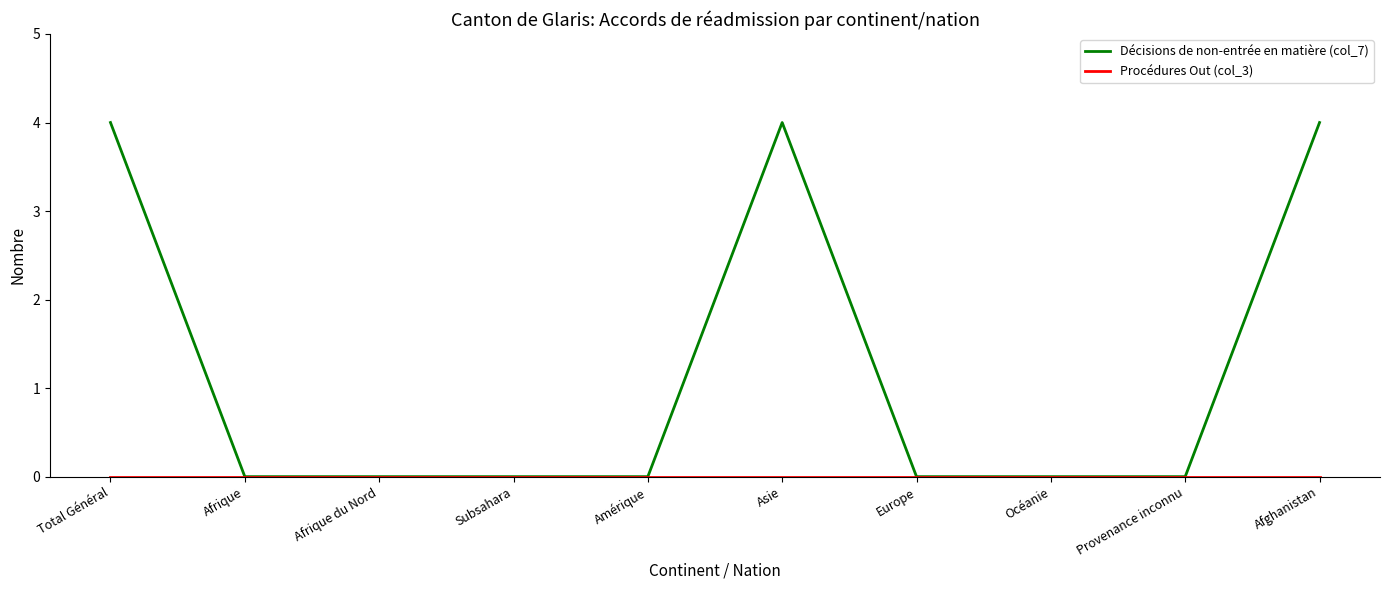

Which series has the largest range (max minus min)?

Décisions de non-entrée en matière (col_7)